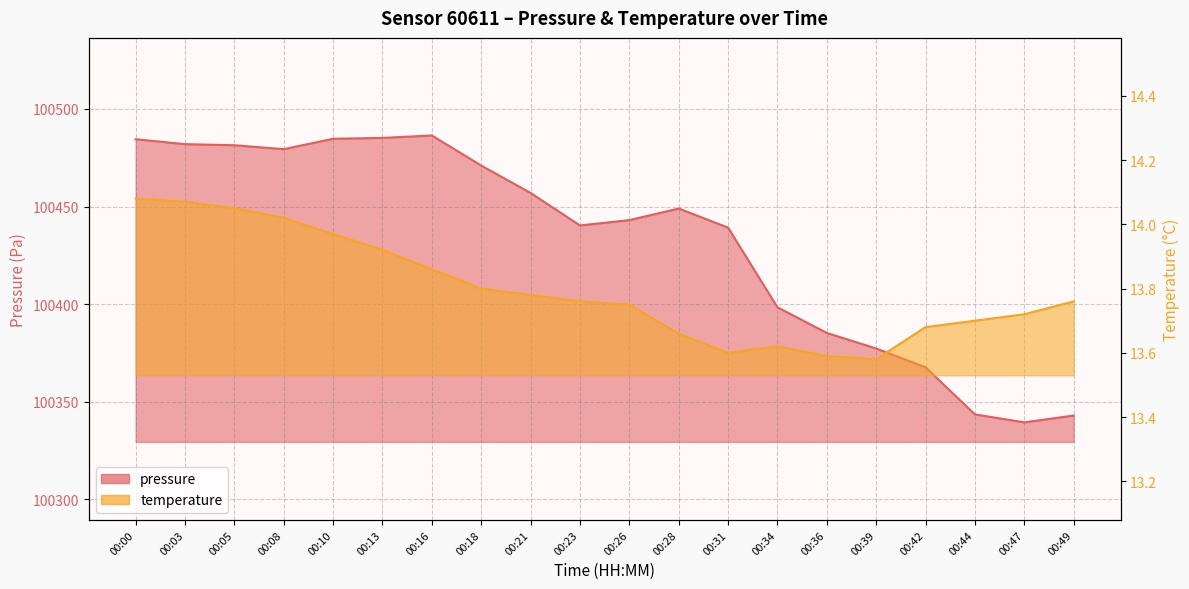

Which category has the lowest value in the pressure series?

00:47